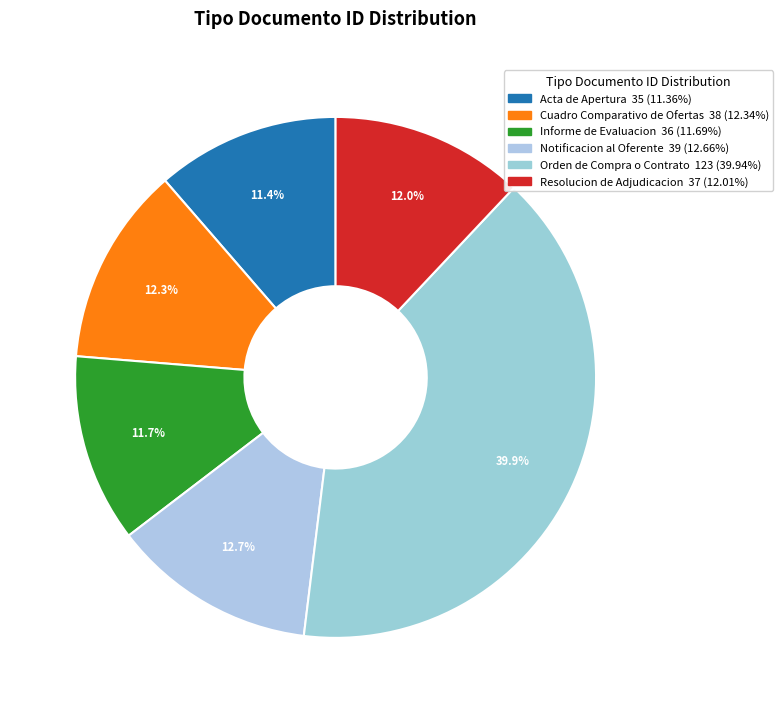

Between Informe de Evaluacion and Notificacion al Oferente, which is larger?

Notificacion al Oferente